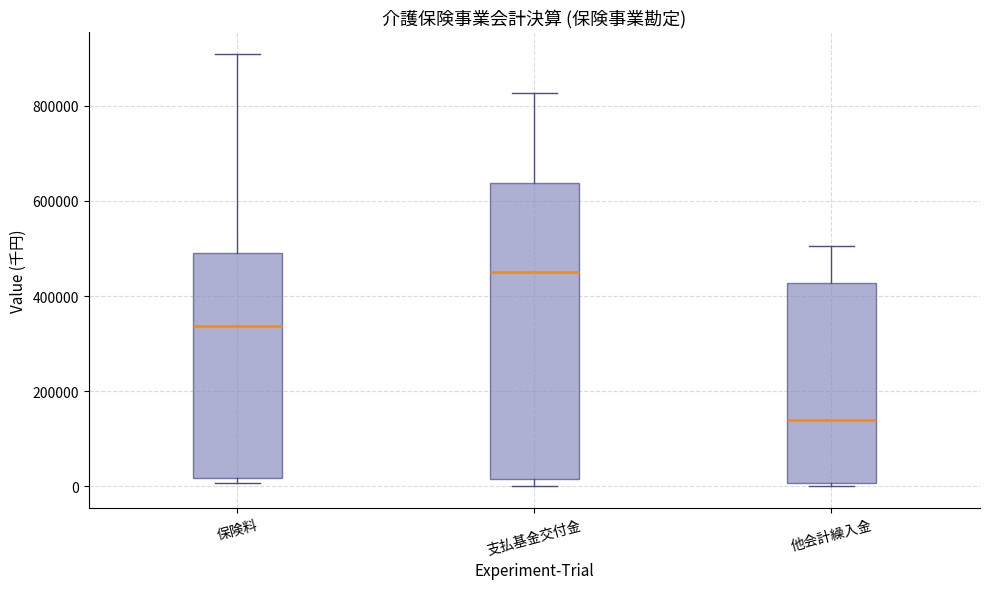

Reading left to right, read every box against the y-axis: the position of its median line, the range the box covers, and the ends of its whiskers. The values are not printed on the chart, so give them approximately, as read against the axis.

保険料: median 340000, box 20000 to 500000, whiskers 0 to 900000
支払基金交付金: median 460000, box 20000 to 640000, whiskers 0 to 820000
他会計繰入金: median 140000, box 0 to 420000, whiskers 0 (just below the box's lower edge) to 500000